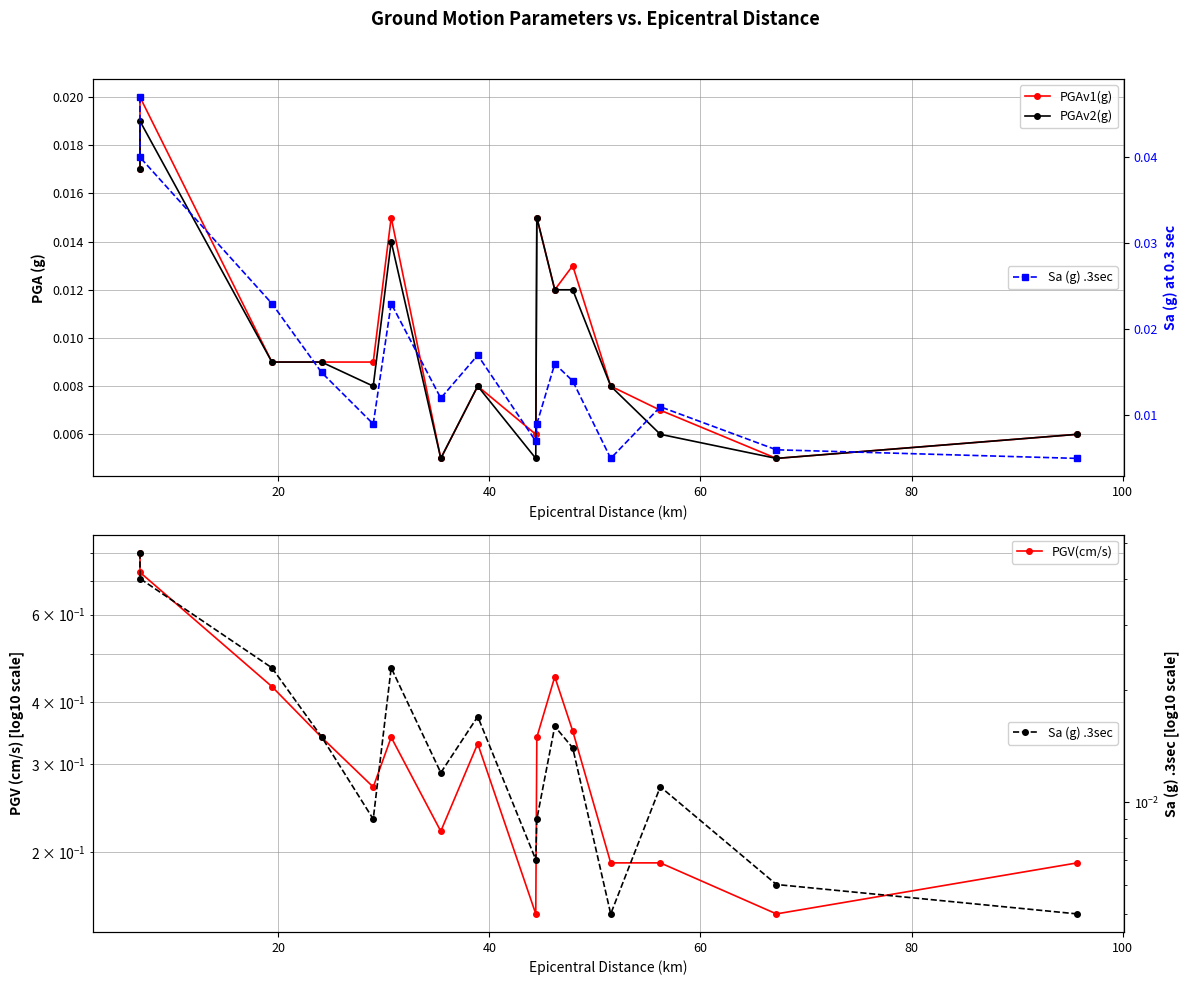

At how many categories does at least one series exceed 0?

16